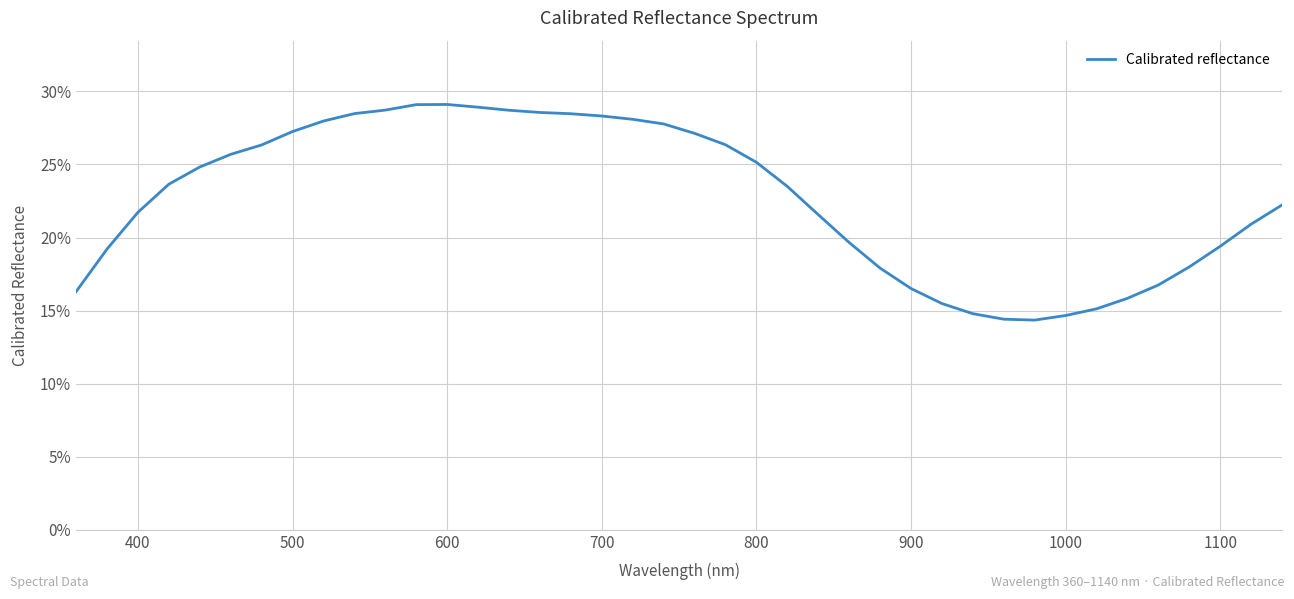

What is the difference between the maximum and minimum values?

0.1